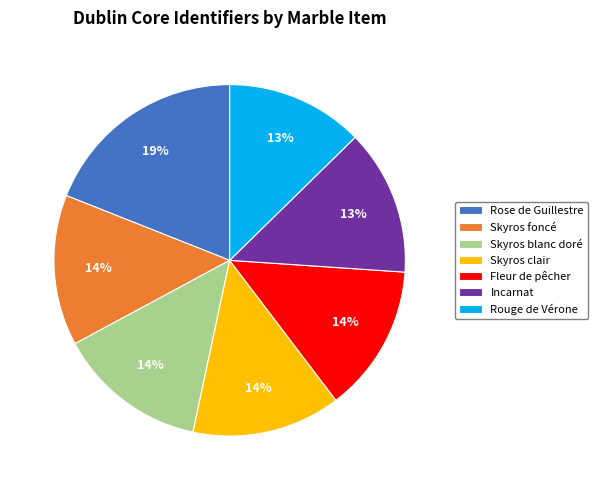

Is there a majority slice in this chart?

No